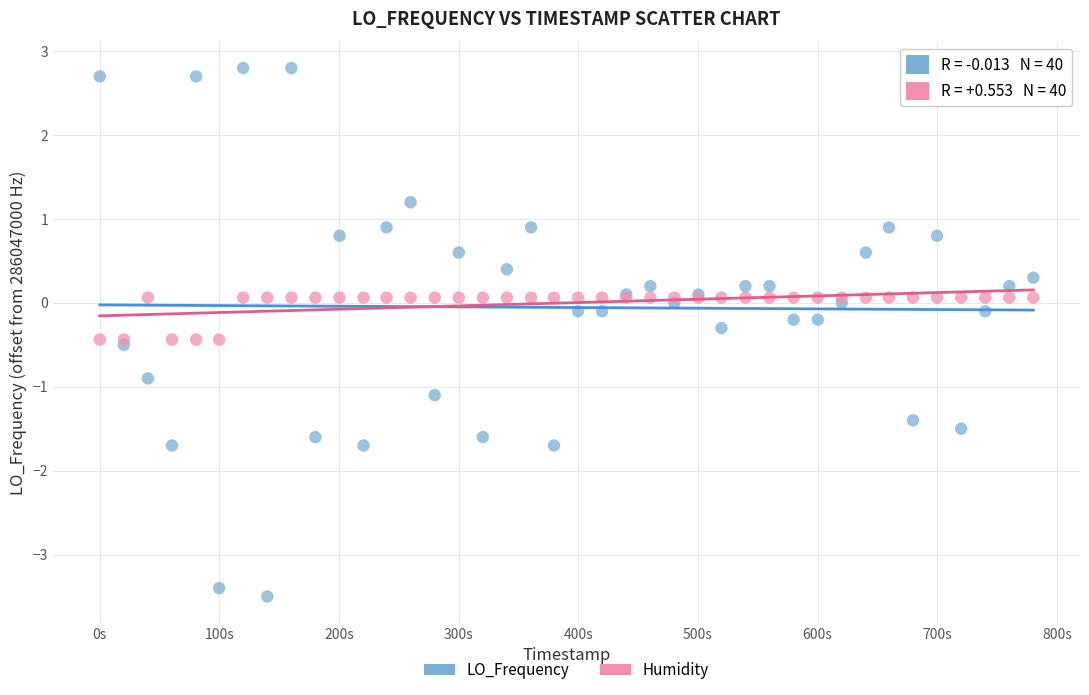

What are all the series names shown in the legend?

LO_Frequency, Humidity